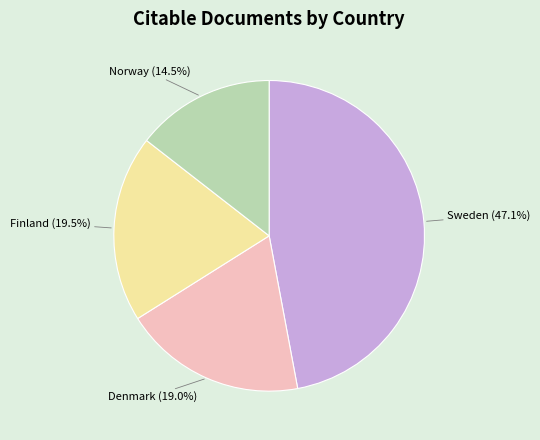

The Denmark slice represents 8% of the pie. True or false?

False